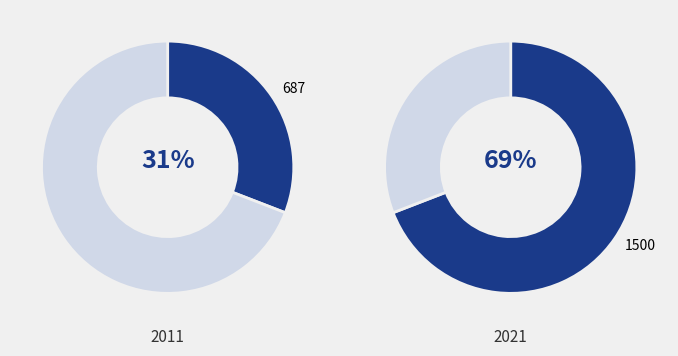

Which slice is the largest?

1500